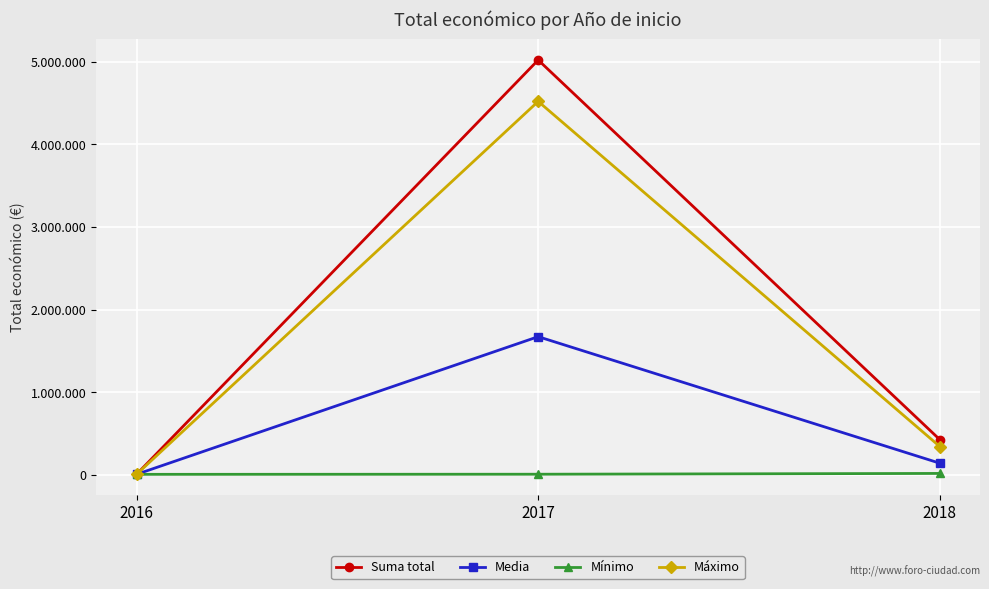

Read the Suma total value at 2018.

427843.0